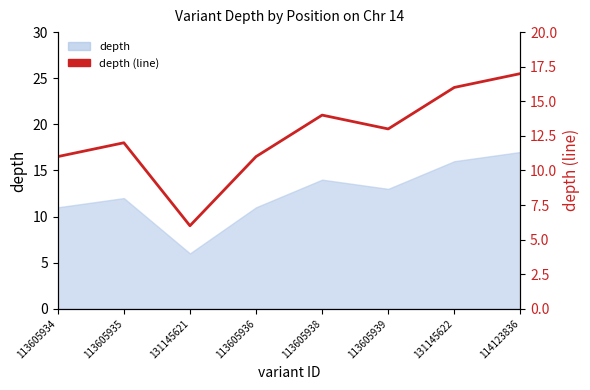

How many interior local valleys (lower than both neighbors) does the data have?

2